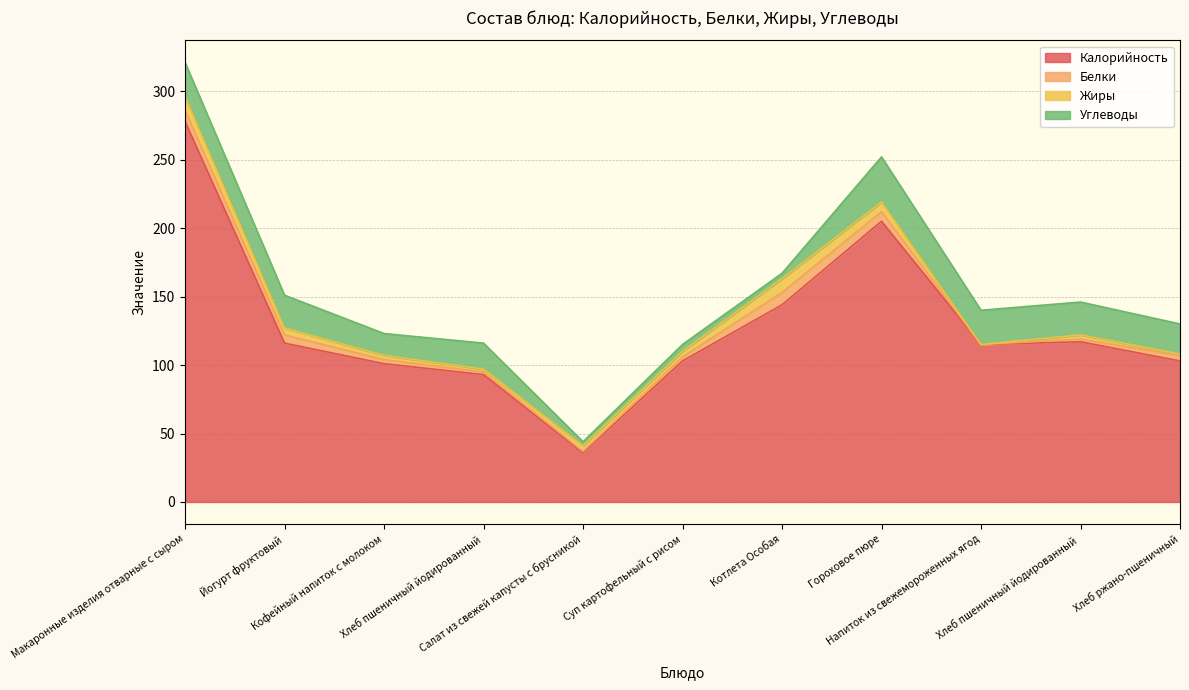

What is the difference between the highest and lowest values at Напиток из свежемороженных ягод?

115